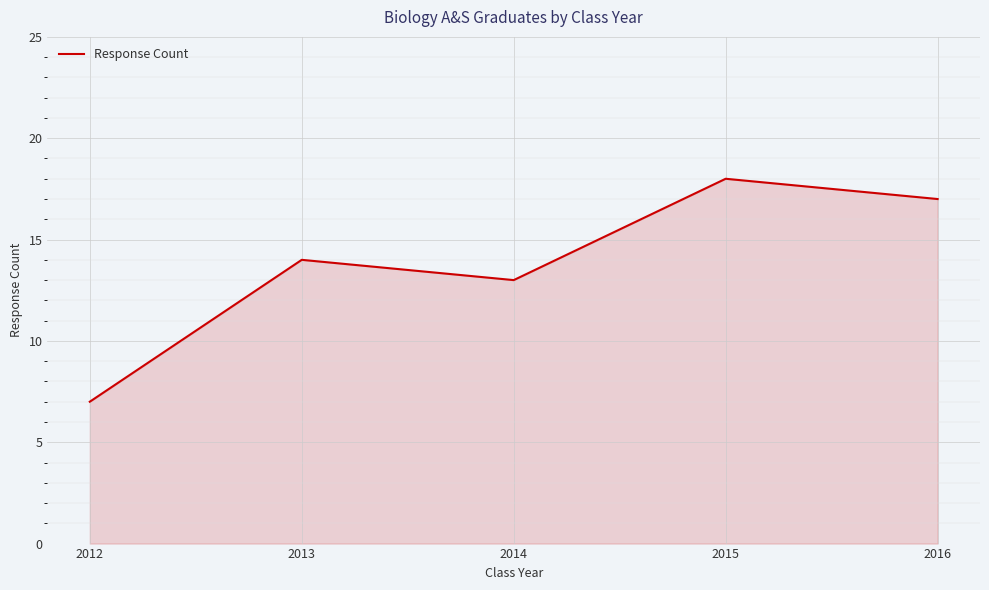

What is the greatest value displayed?

18